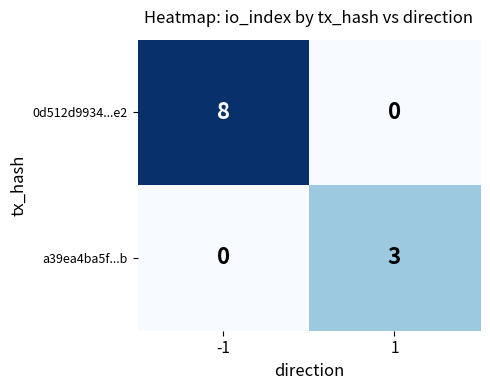

Reading left to right, transcribe all the data shown in this chart.

0d512d9934...e2: 8	0
a39ea4ba5f...b: 0	3